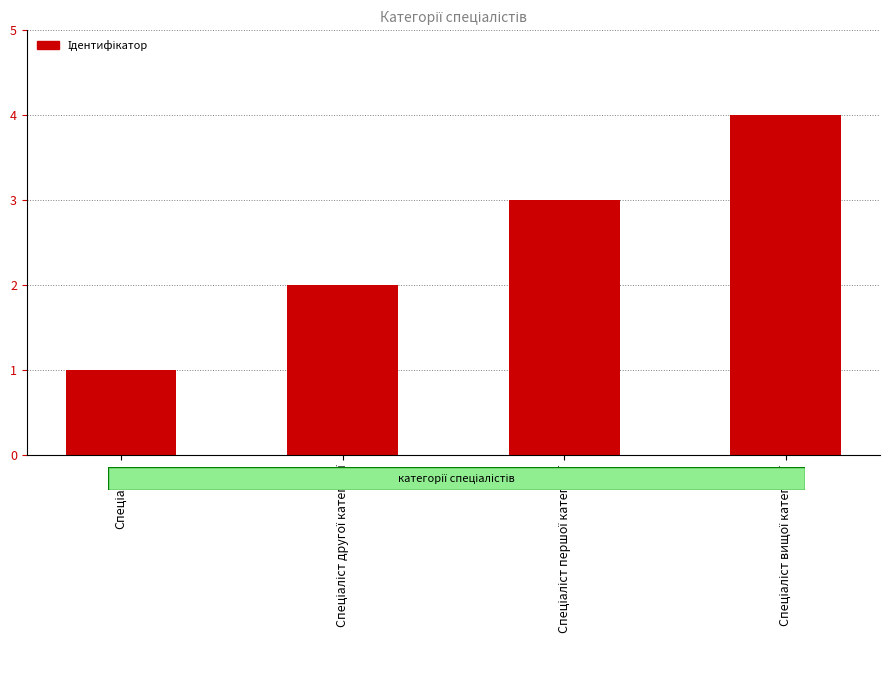

What is the difference between the maximum and second lowest values?

2